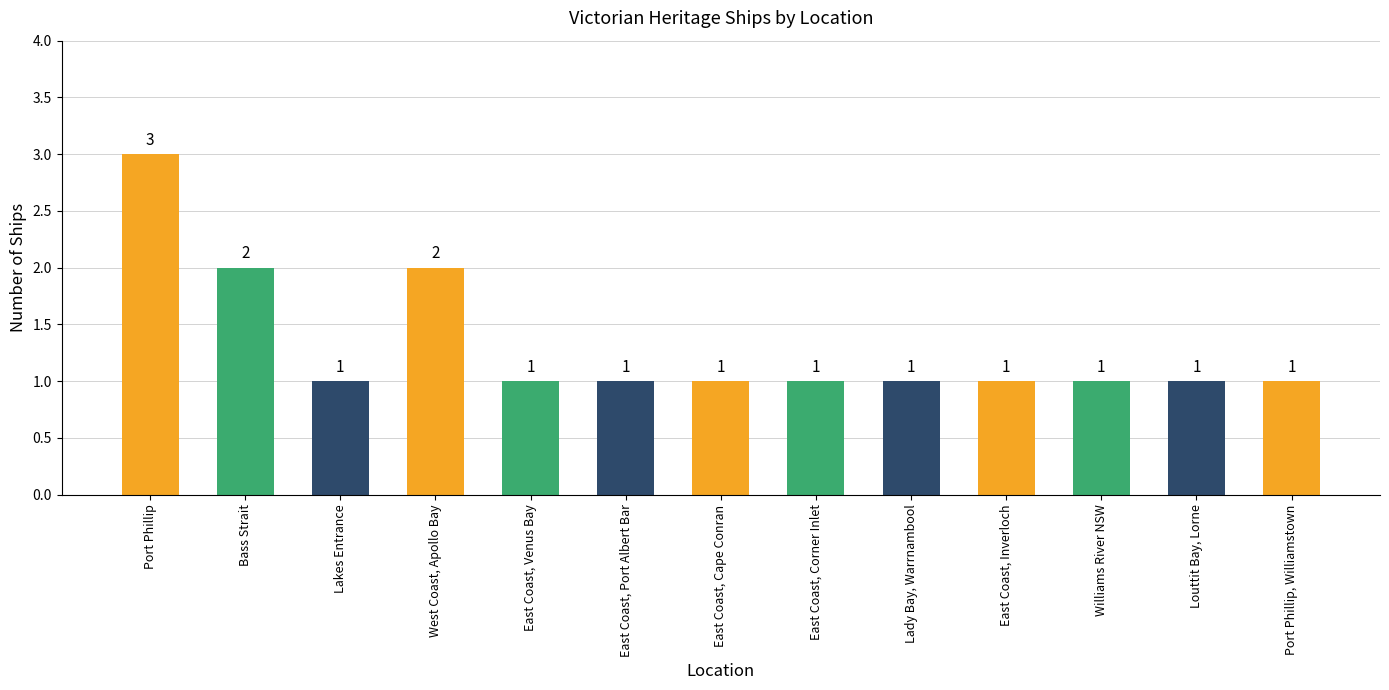

How many values are between 1 and 2?

12